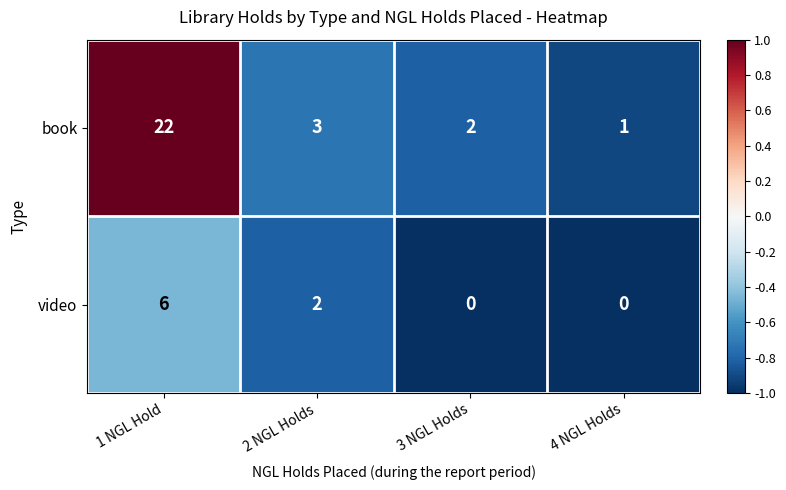

Is it true that video equals 0 at 4 NGL Holds?

True